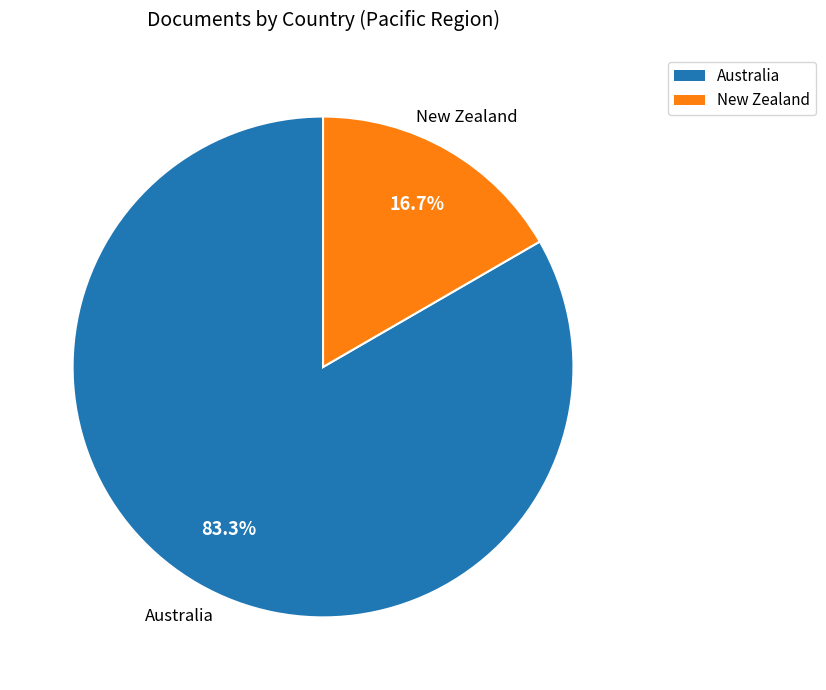

Is the sum of Australia and New Zealand greater than half?

Yes